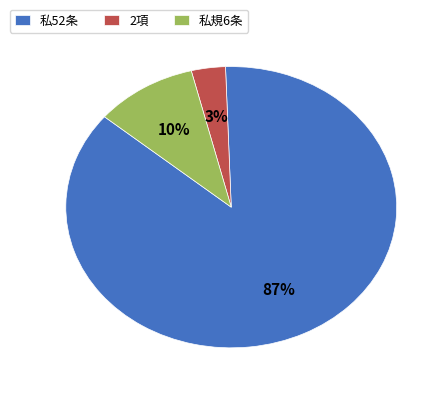

Is there any slice that represents more than half of the pie?

Yes